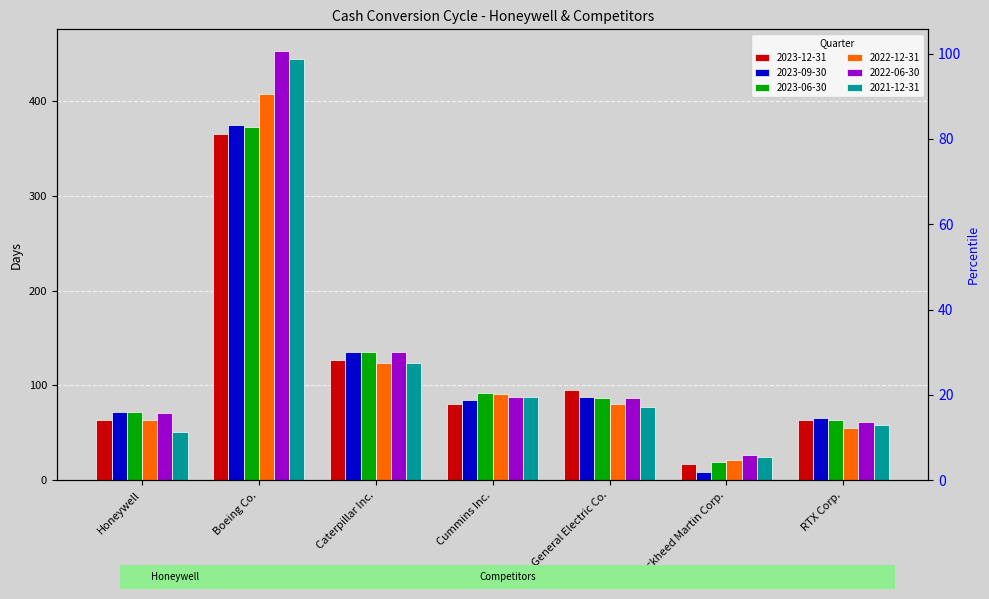

Are the bars grouped side by side (vs. stacked)?

Yes